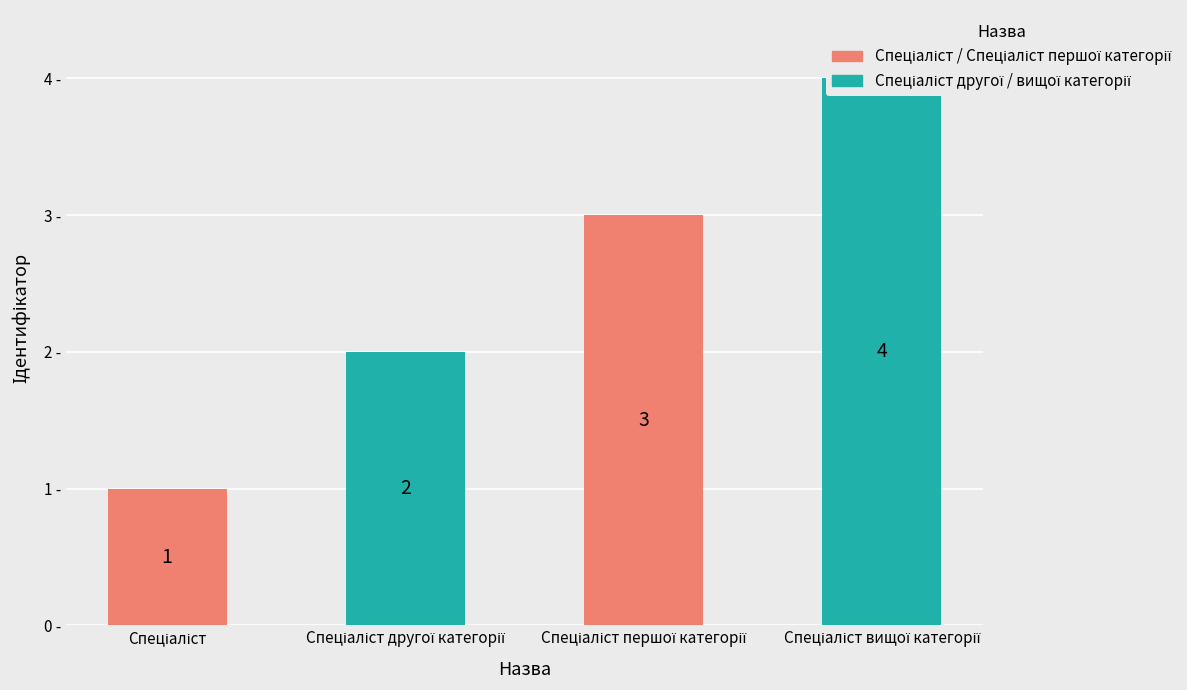

Does the chart contain any negative values?

No